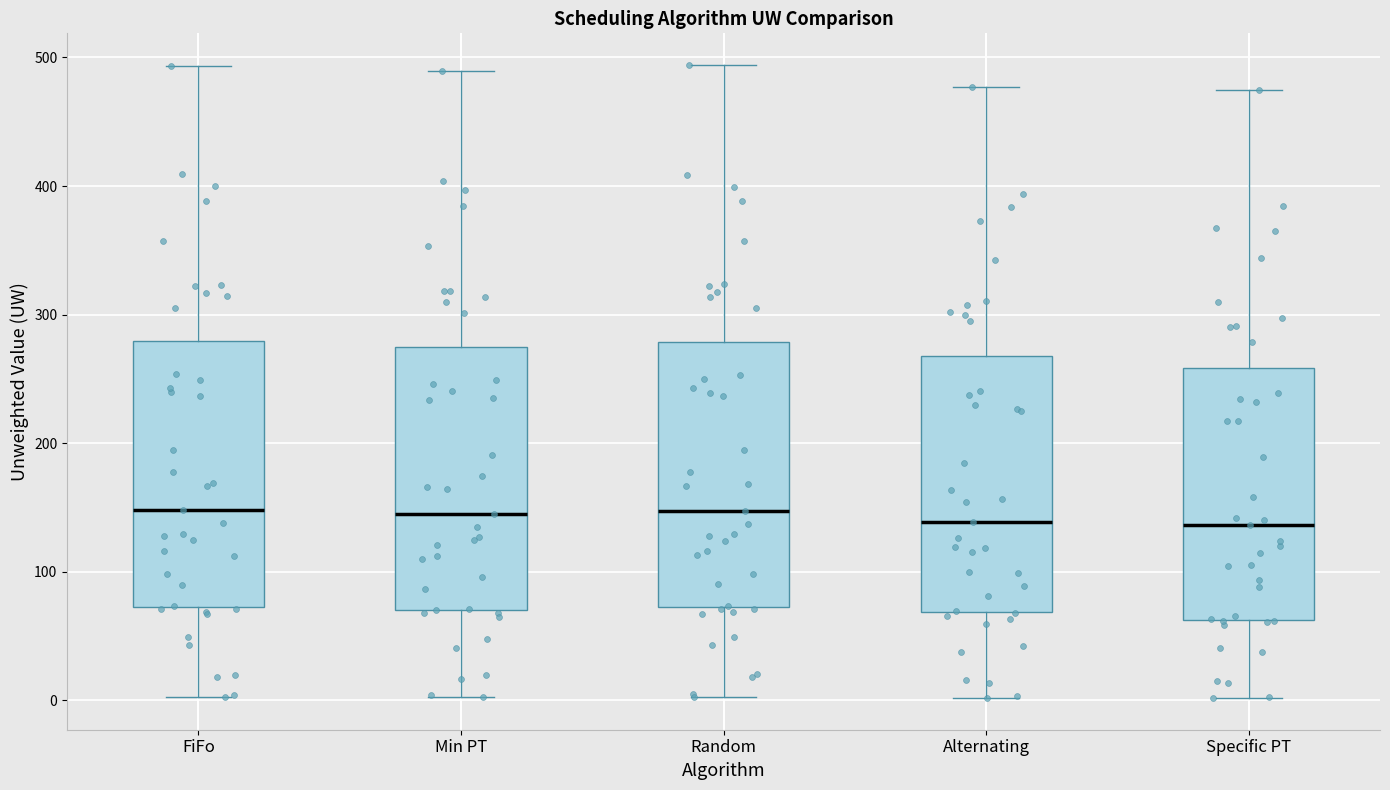

Reading left to right, read every box against the y-axis: the position of its median line, the range the box covers, and the ends of its whiskers. The values are not printed on the chart, so give them approximately, as read against the axis.

FiFo: median 150, box 70 to 280, whiskers 0 to 490
Min PT: median 140, box 70 to 280, whiskers 0 to 490
Random: median 150, box 70 to 280, whiskers 0 to 490
Alternating: median 140, box 70 to 270, whiskers 0 to 480
Specific PT: median 140, box 60 to 260, whiskers 0 to 470